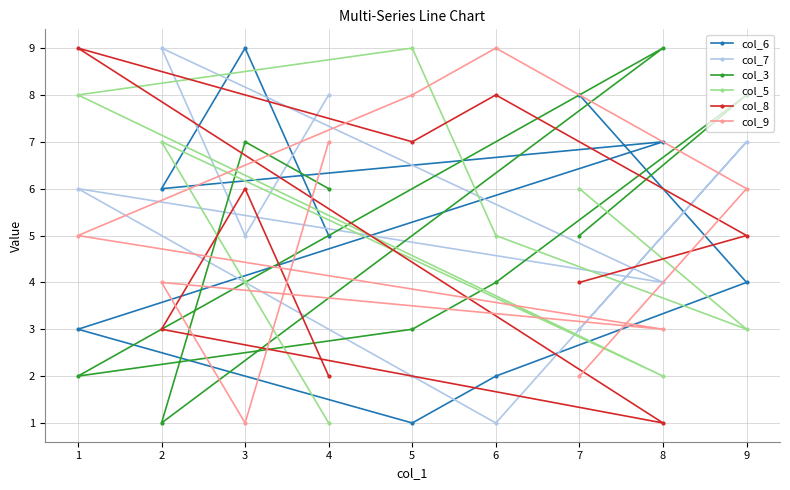

Where is the first local minimum for col_9?

3